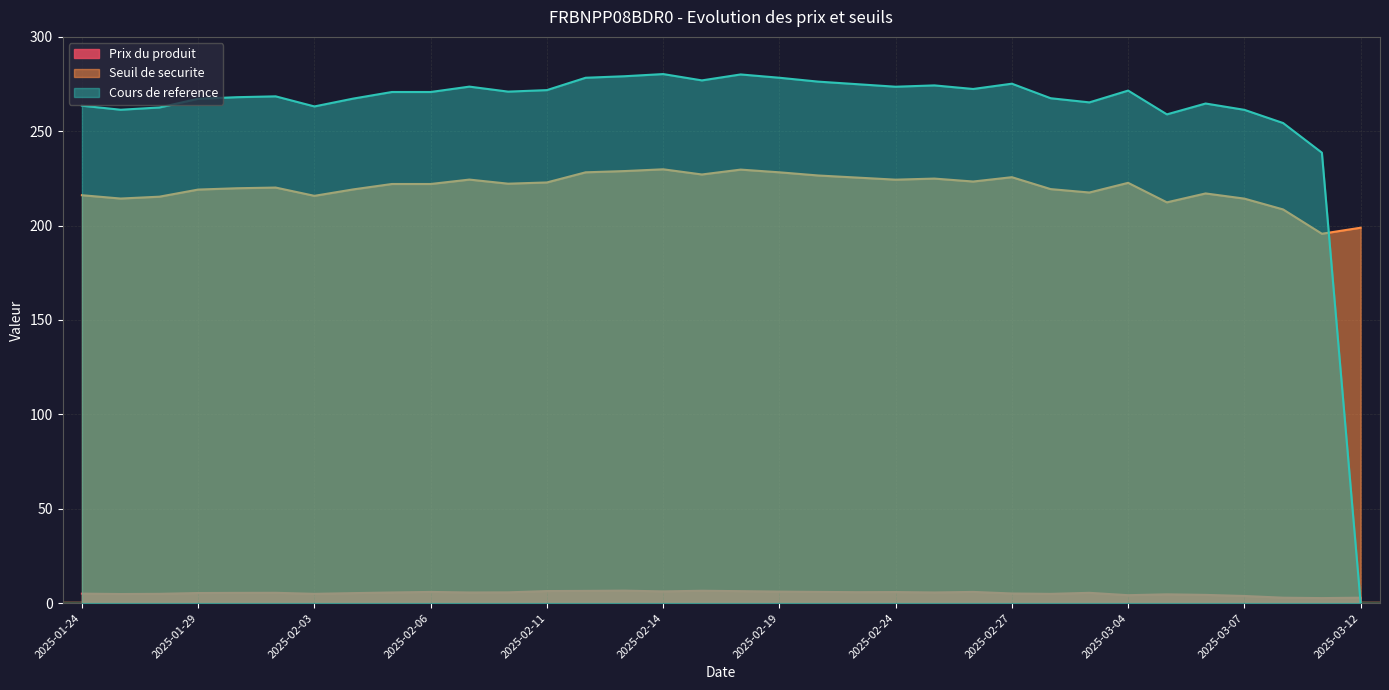

Is it true that Seuil de securite equals 298.7 at 2025-03-06?

False